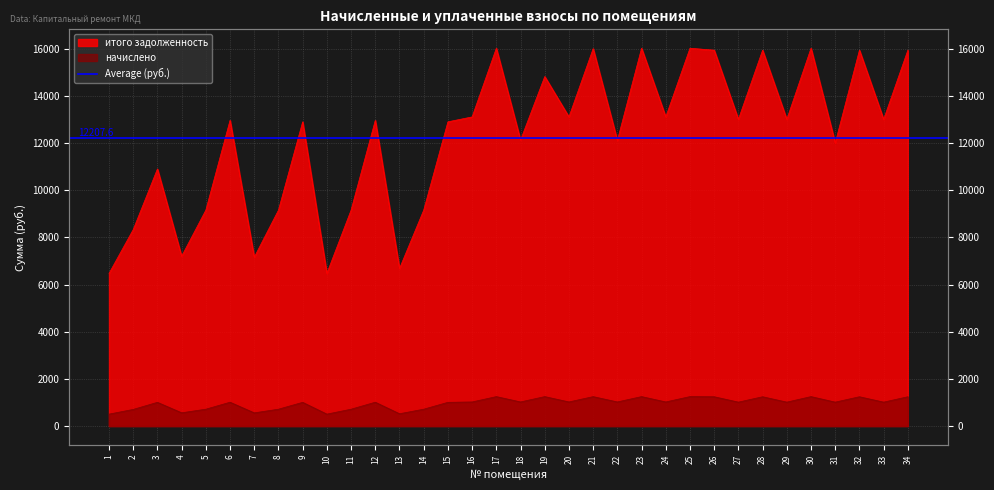

Where is the first local maximum for задолженность?

3